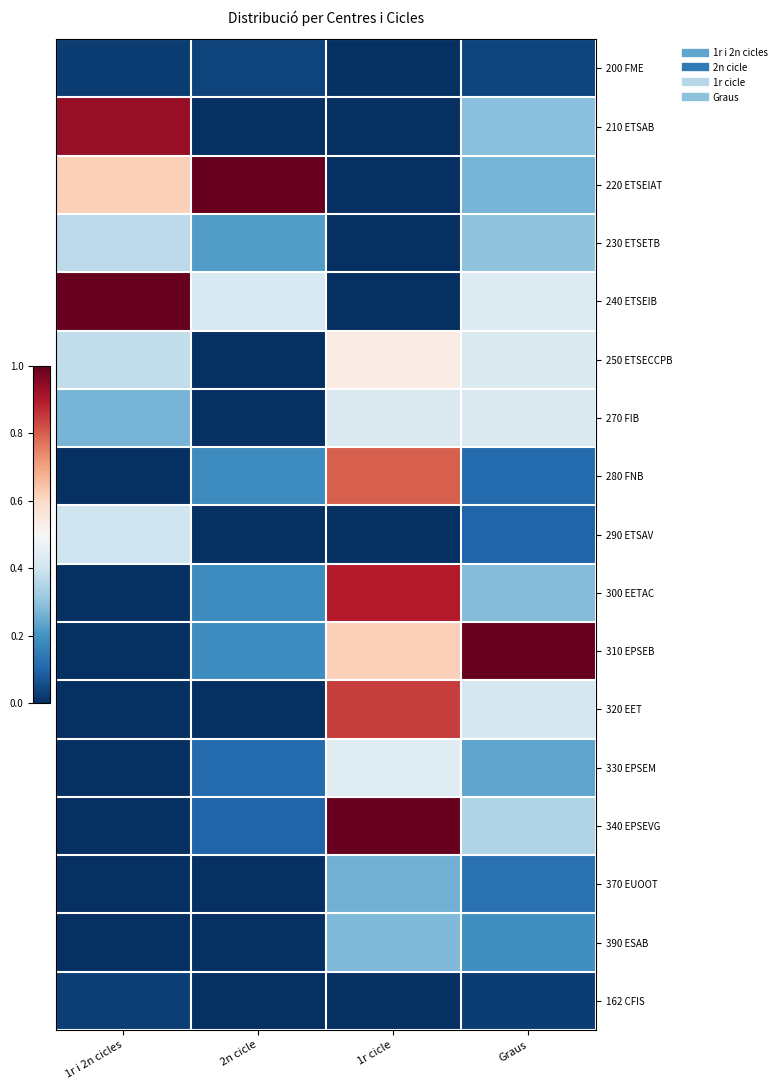

Which has a higher value, 1r cicle or Graus?

Graus